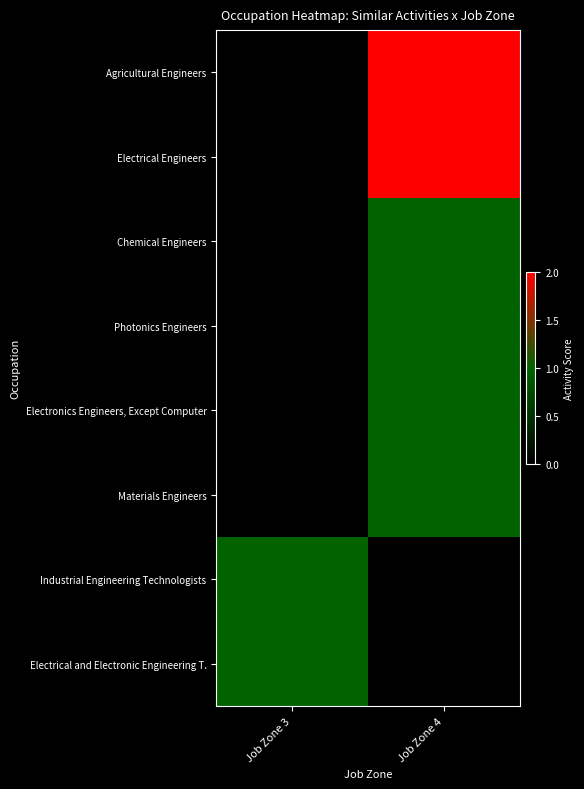

Which series has the widest spread of values?

Agricultural Engineers